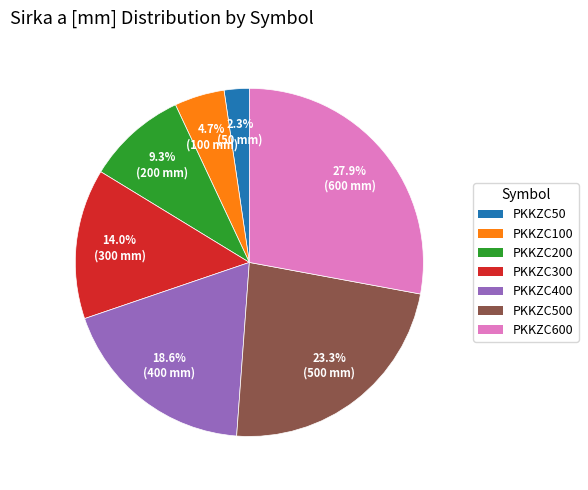

Approximately how many times larger is the value at PKKZC300 compared to PKKZC200?

1.5